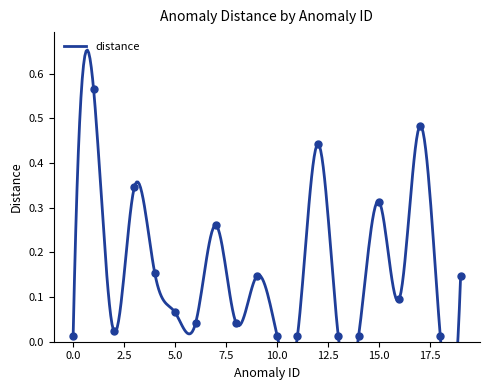

What is the change in value from 2 to 17?

+0.5